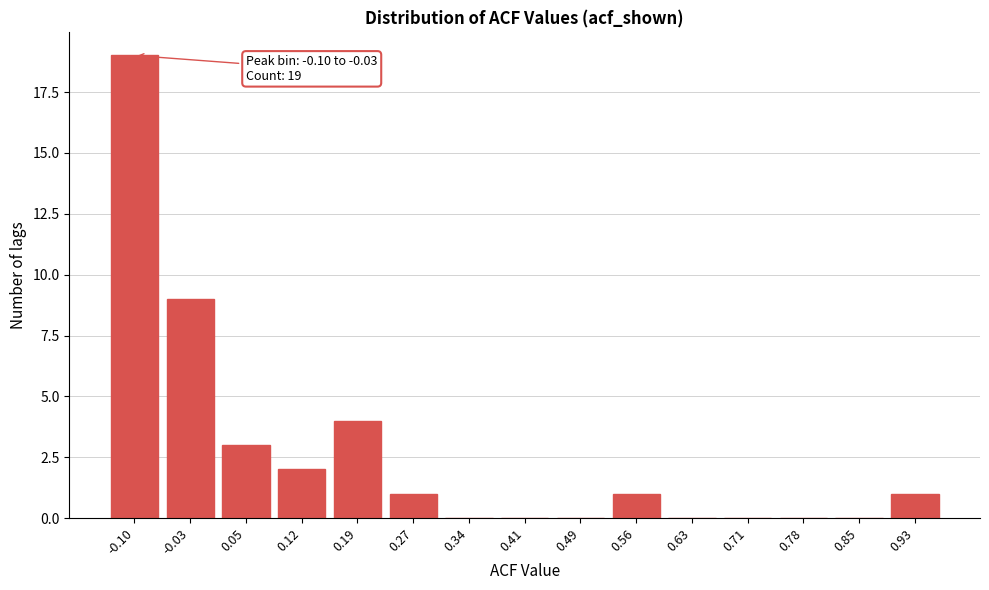

Reading left to right, what are all the values shown in this chart?

-0.10=19	-0.03=9	0.05=3	0.12=2	0.19=4	0.27=1	0.34=0	0.41=0	0.49=0	0.56=1	0.63=0	0.71=0	0.78=0	0.85=0	0.93=1